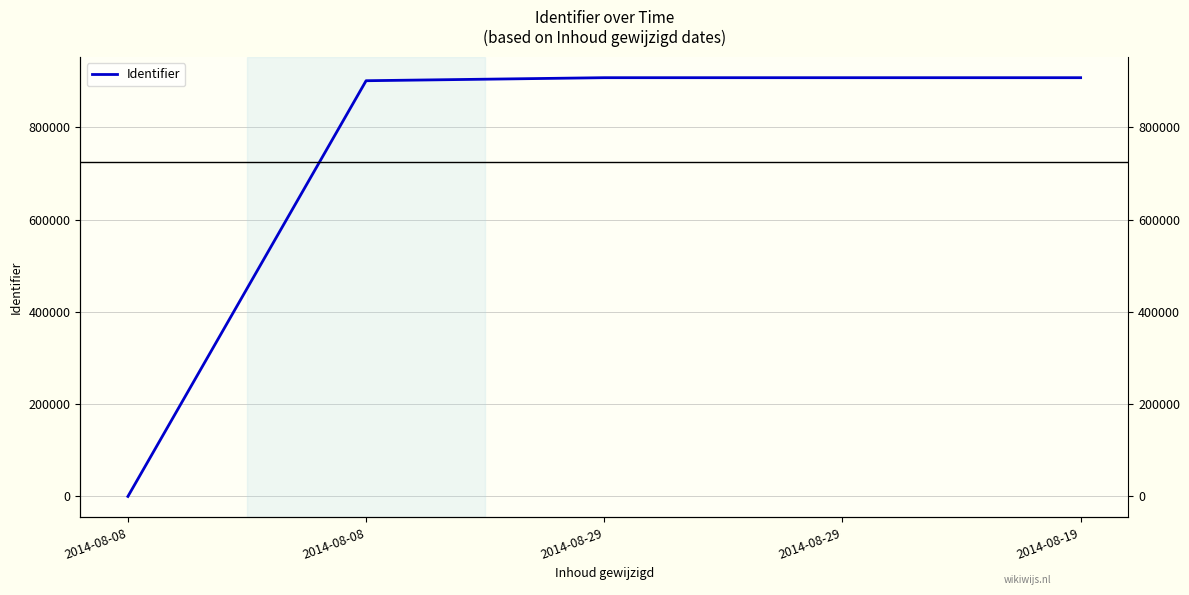

Does the chart display data point markers on the line(s)?

No